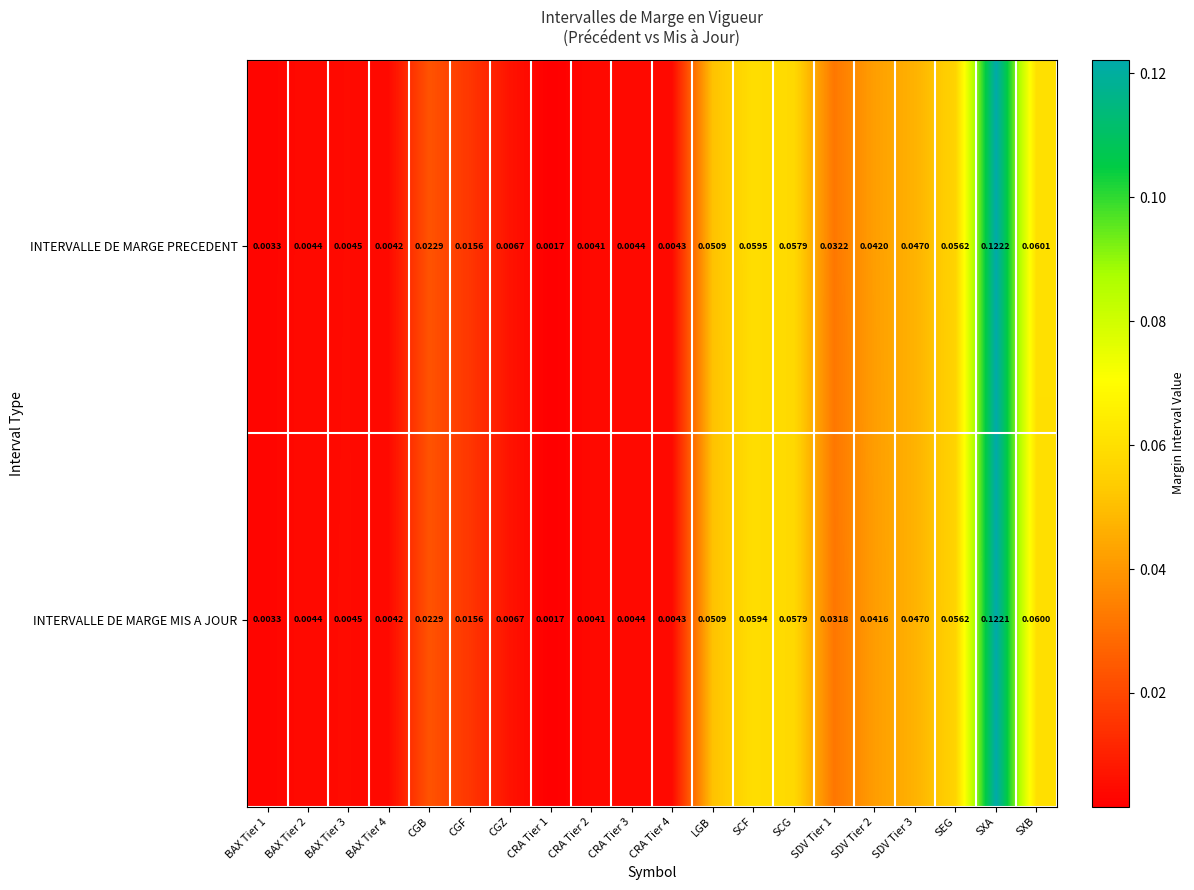

Rank the series by their maximum value, from highest to lowest.

INTERVALLE DE MARGE PRECEDENT, INTERVALLE DE MARGE MIS A JOUR